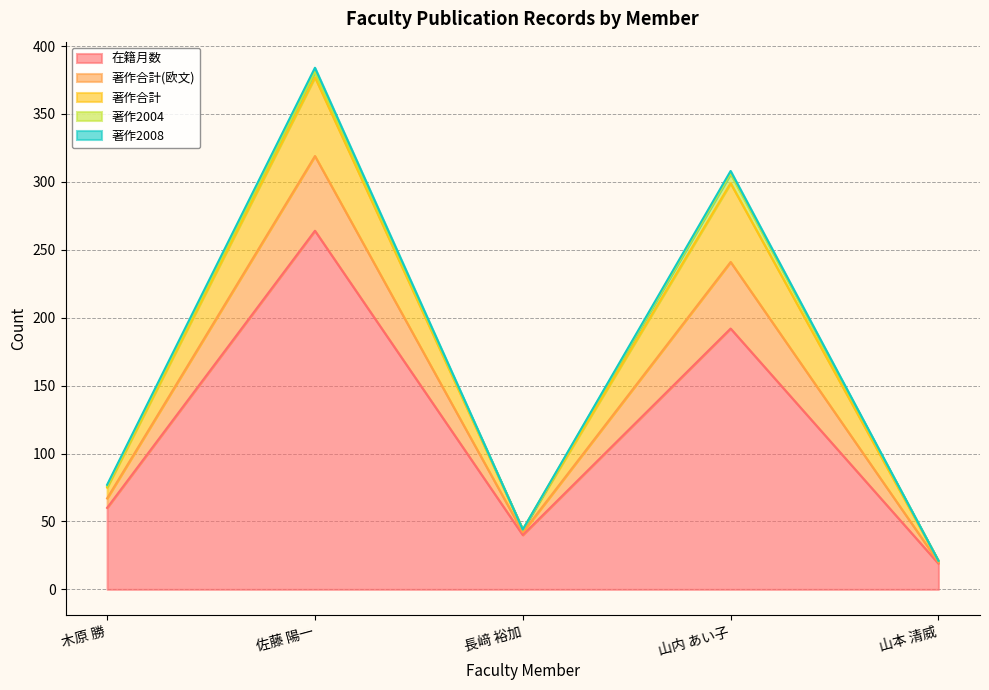

At which category does 著作合計(欧文) reach its first local peak?

佐藤 陽一